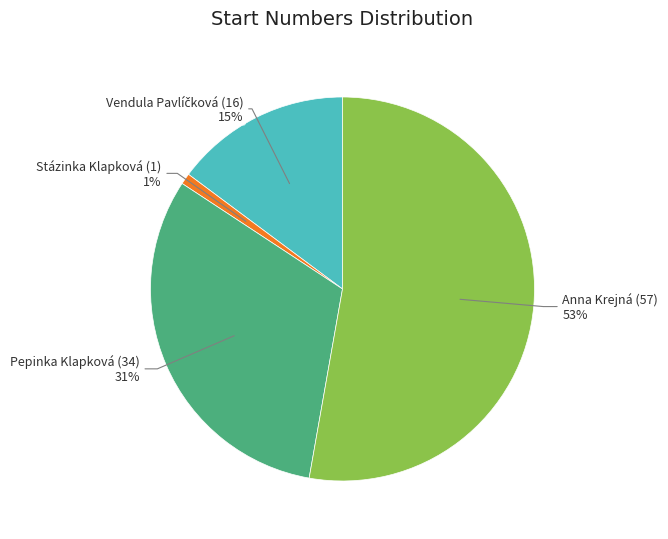

Is there a majority slice in this chart?

Yes